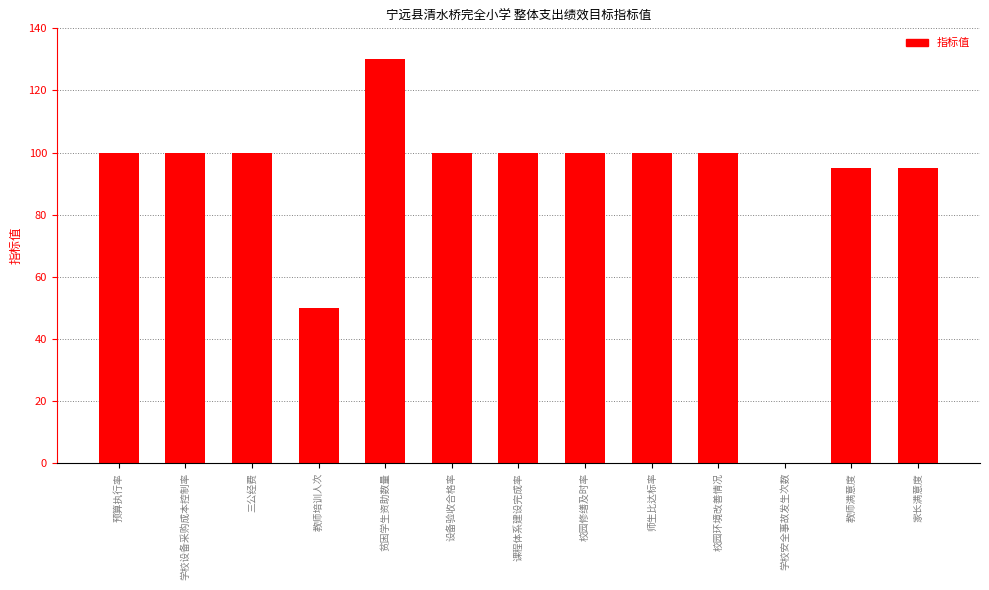

True or false: the data shows 100 at 设备验收合格率.

True